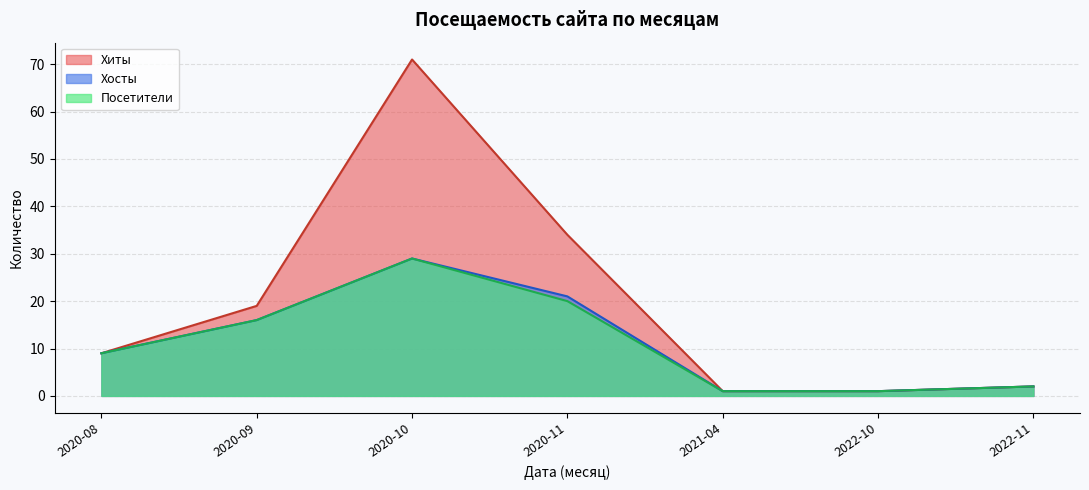

What is the maximum value for Хосты?

29